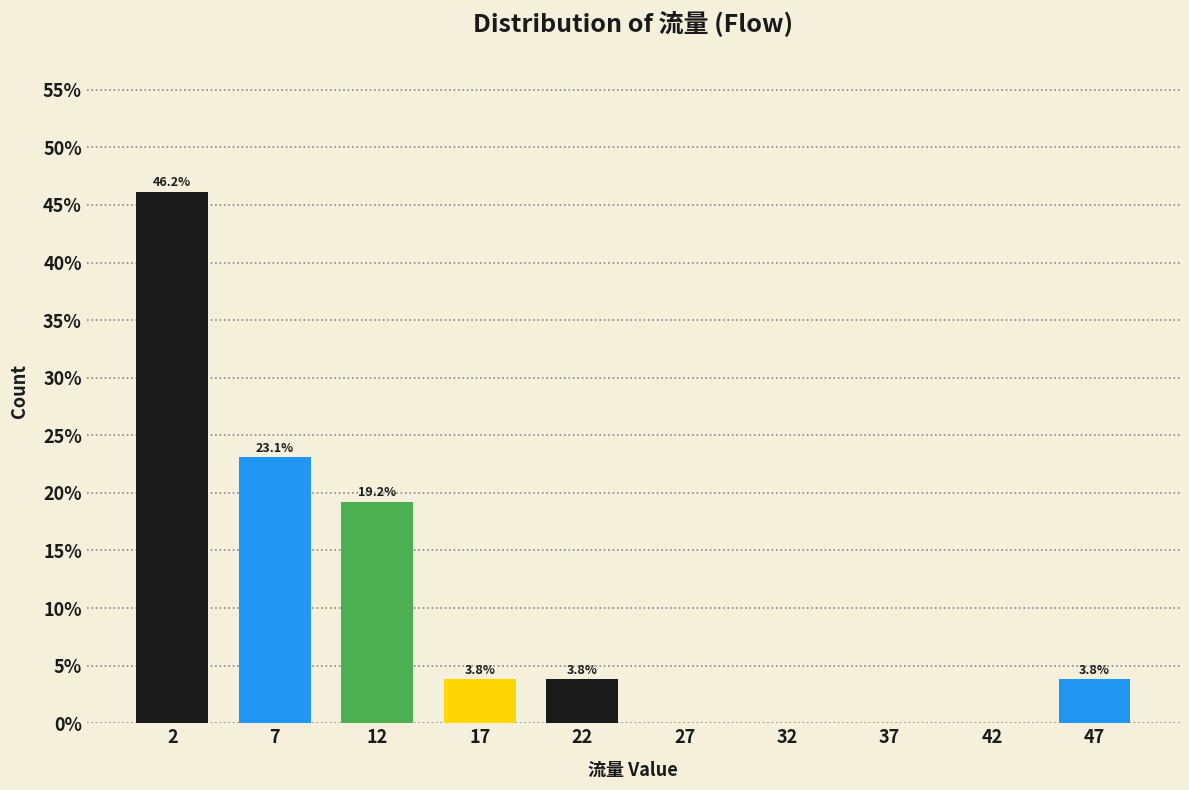

Over which range of the x-axis is the bar tallest?

0 to 5